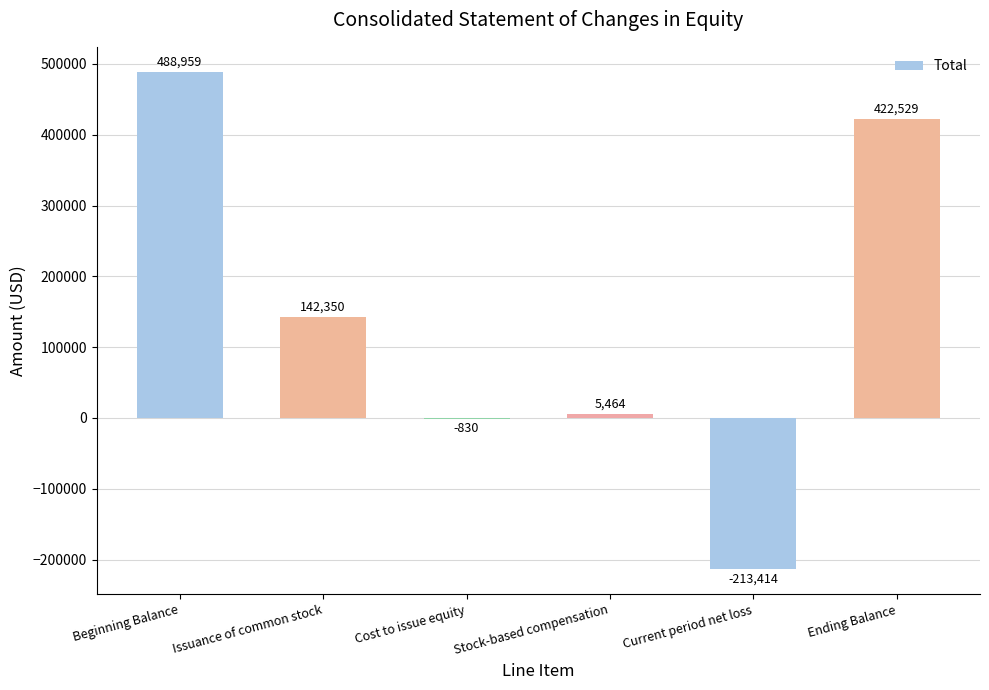

How many data points does each series have?

6